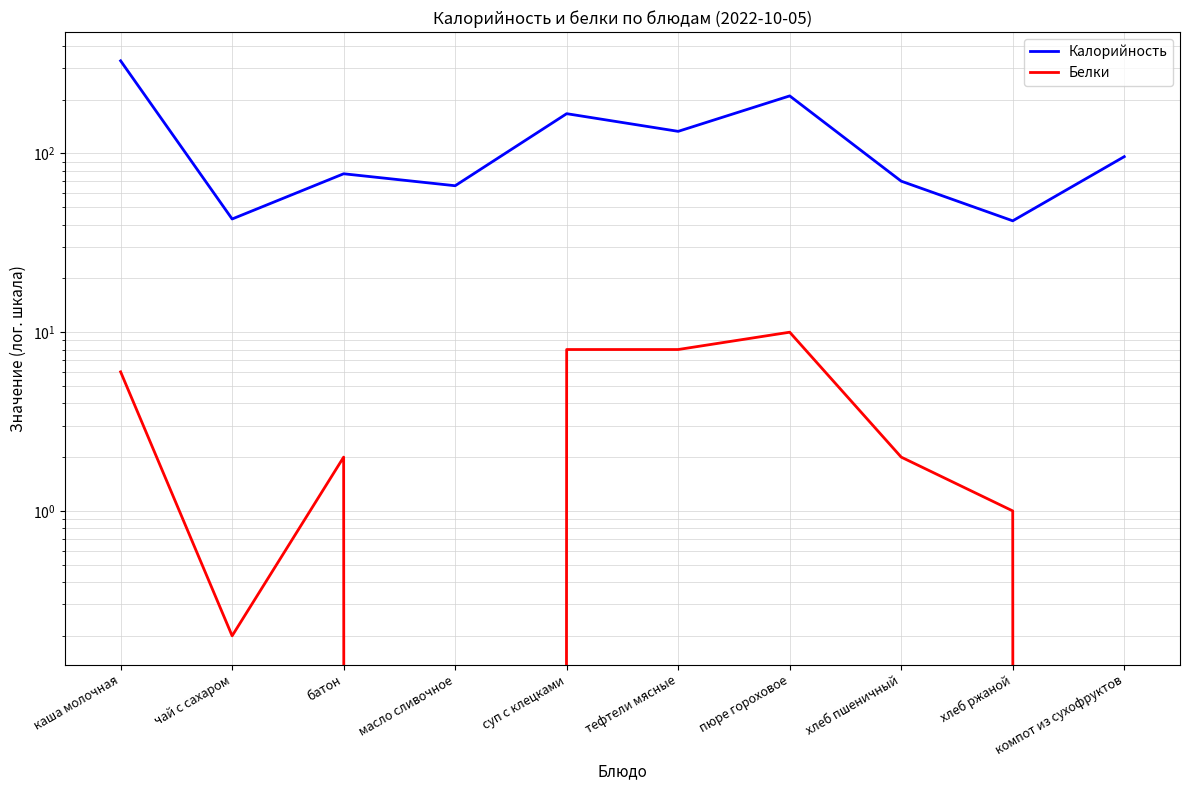

Which category has the lowest value in the Калорийность series?

хлеб ржаной